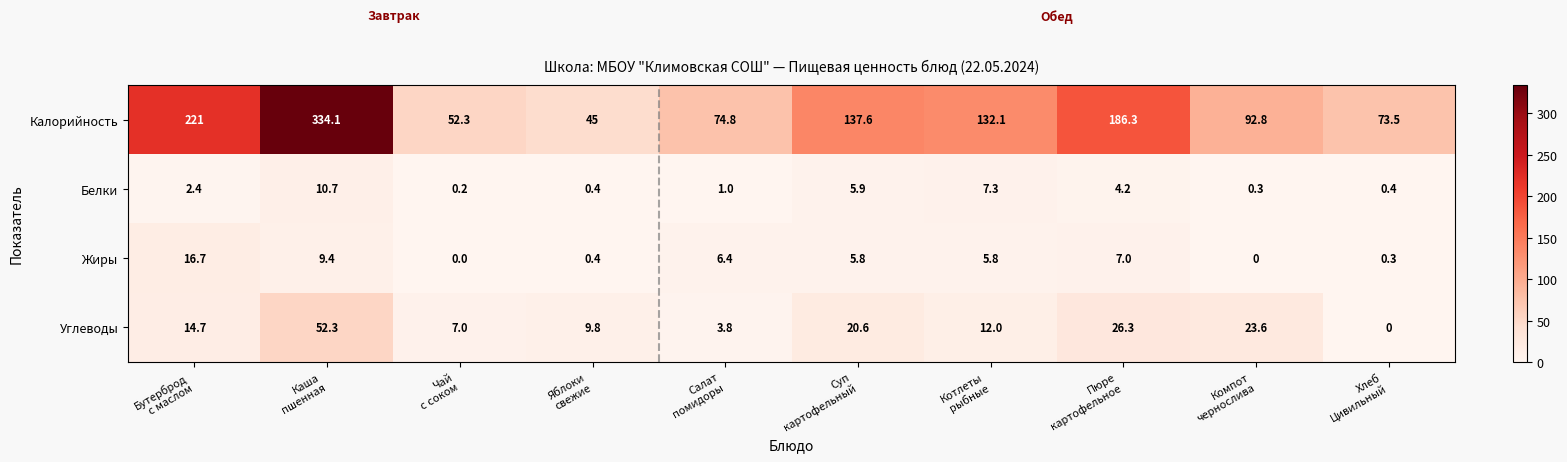

Which series has the largest range (max minus min)?

Калорийность